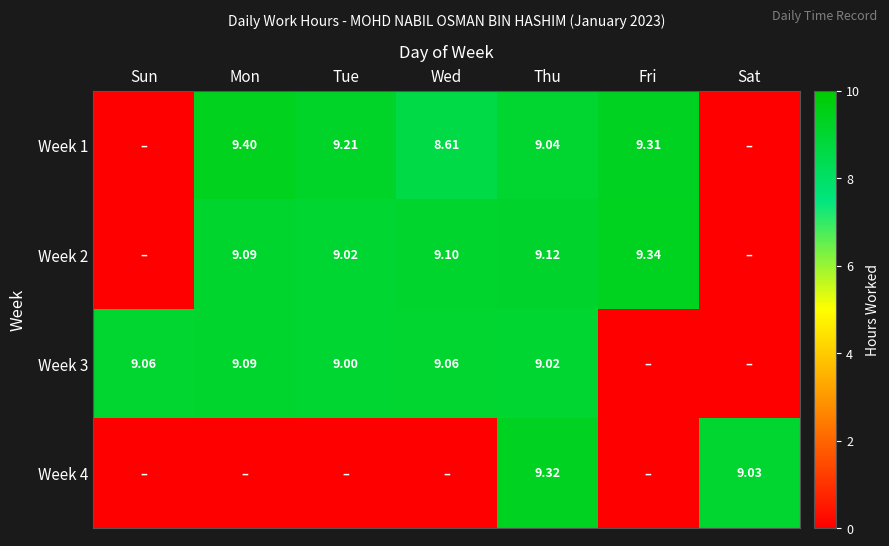

Is the value of Week 2 at Sun greater than the value of Week 3 at Fri?

No